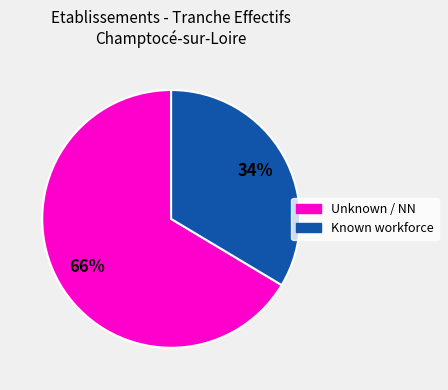

How many segments does this pie chart have?

2